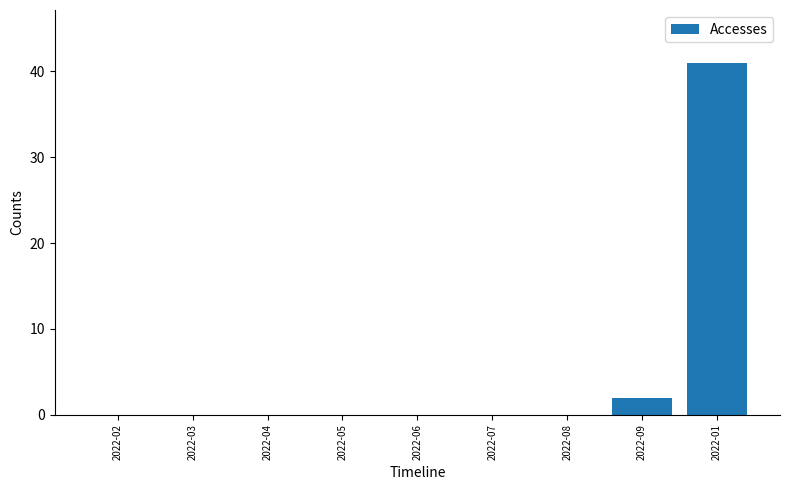

What is the sum of all values?

43